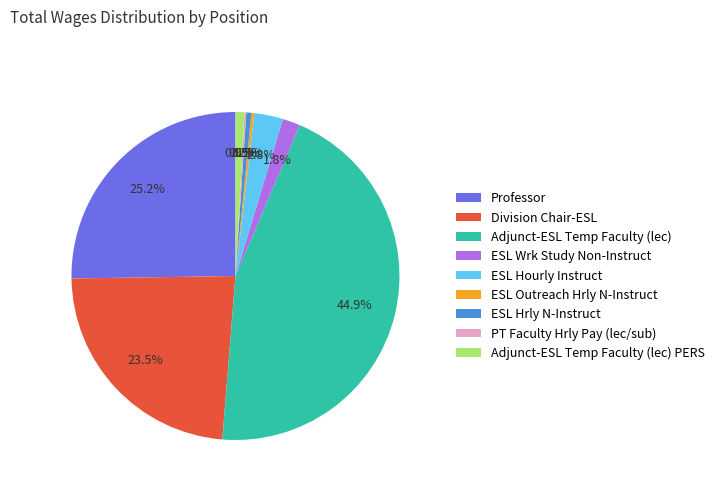

Which category has the biggest portion of the pie?

Adjunct-ESL Temp Faculty (lec)